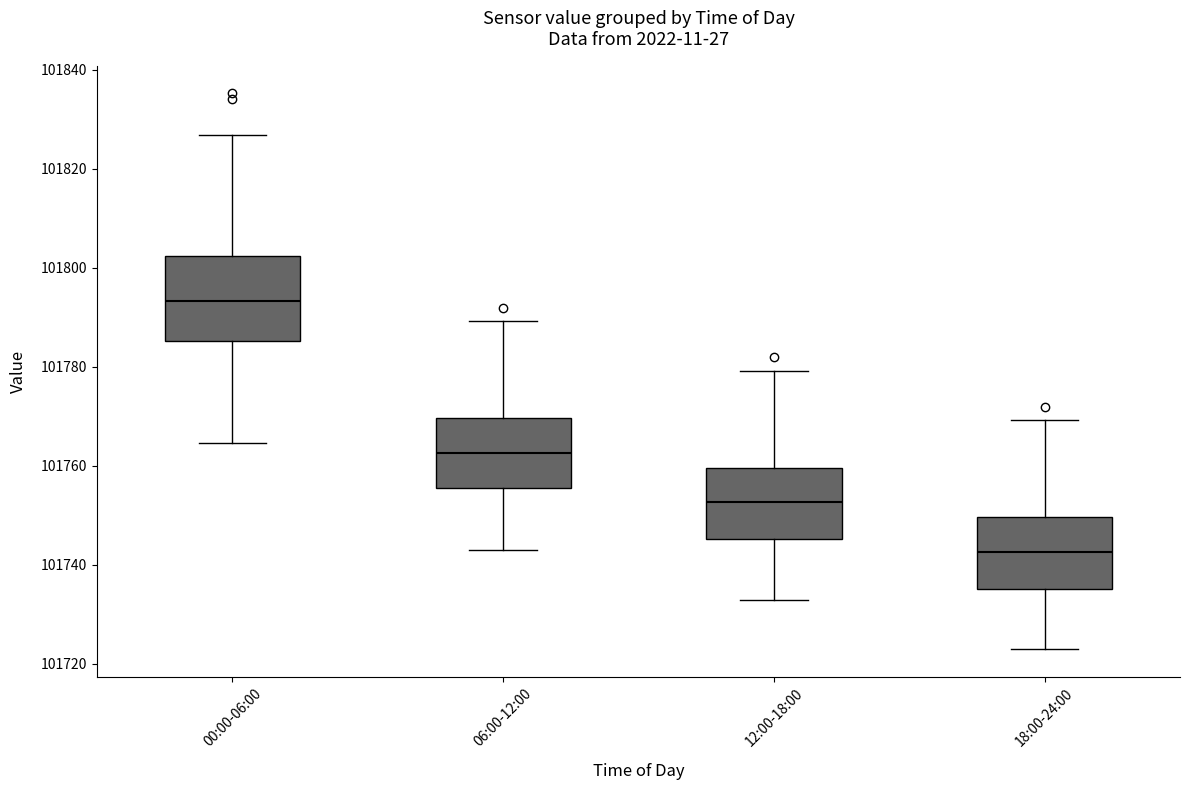

Where is the upper edge of the box for 18:00-24:00 on the y-axis? The values are not printed on the chart, so give them approximately, as read against the axis.

101750